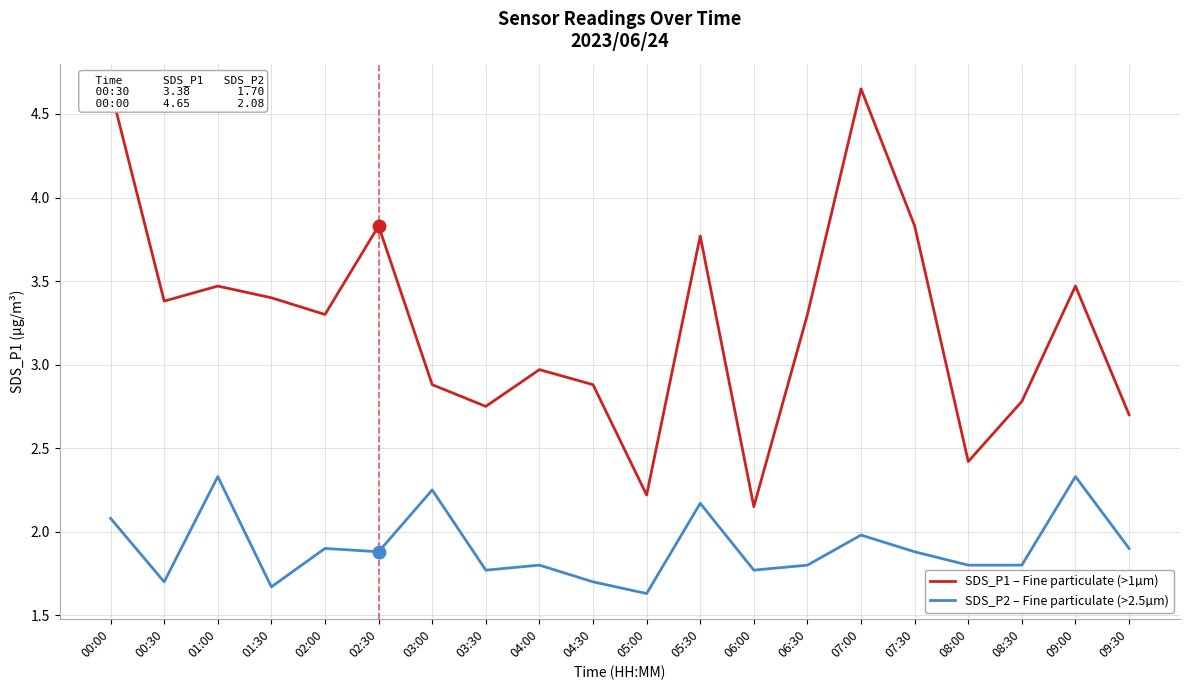

Is this an area chart (filled region under the line)?

No